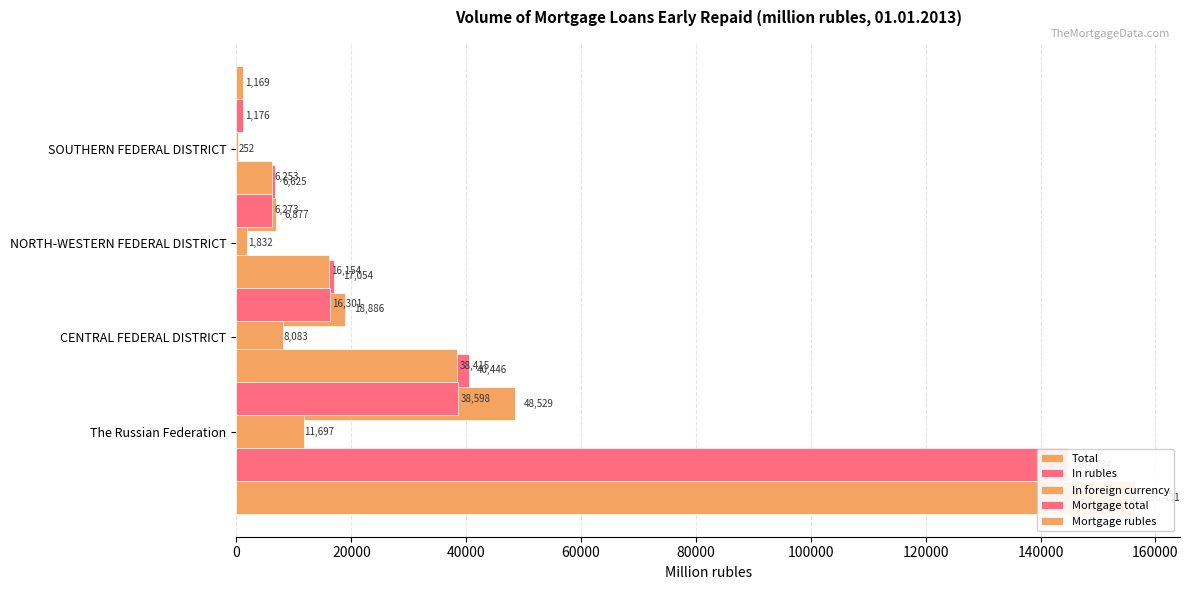

What are all the series names shown in the legend?

Total, In rubles, In foreign currency, Mortgage total, Mortgage rubles